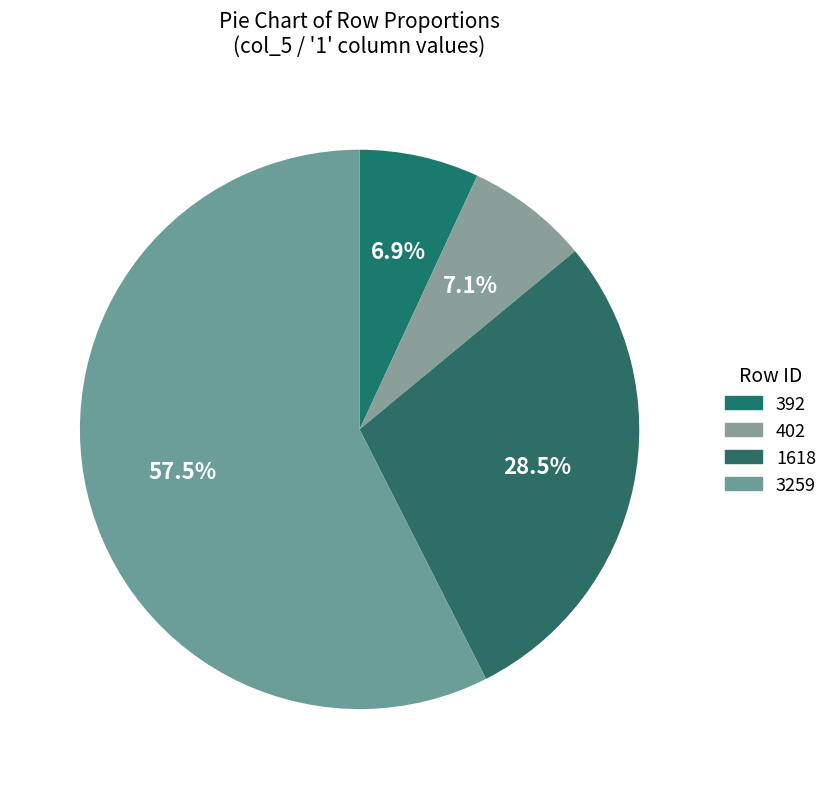

The 402 slice represents 7% of the pie. True or false?

True